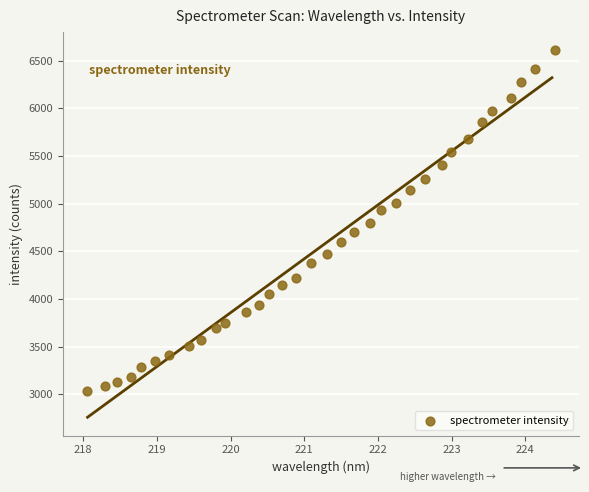

What is the range of X values (max minus min)?

6.4